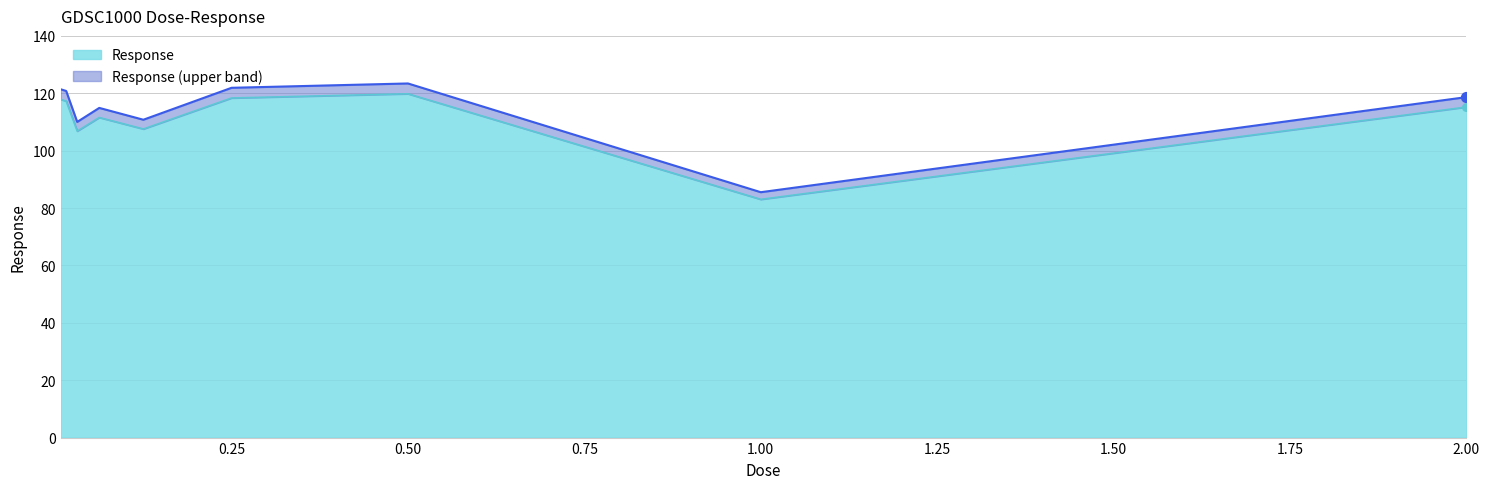

Between 2.0 and 0.0625, which is larger?

2.0